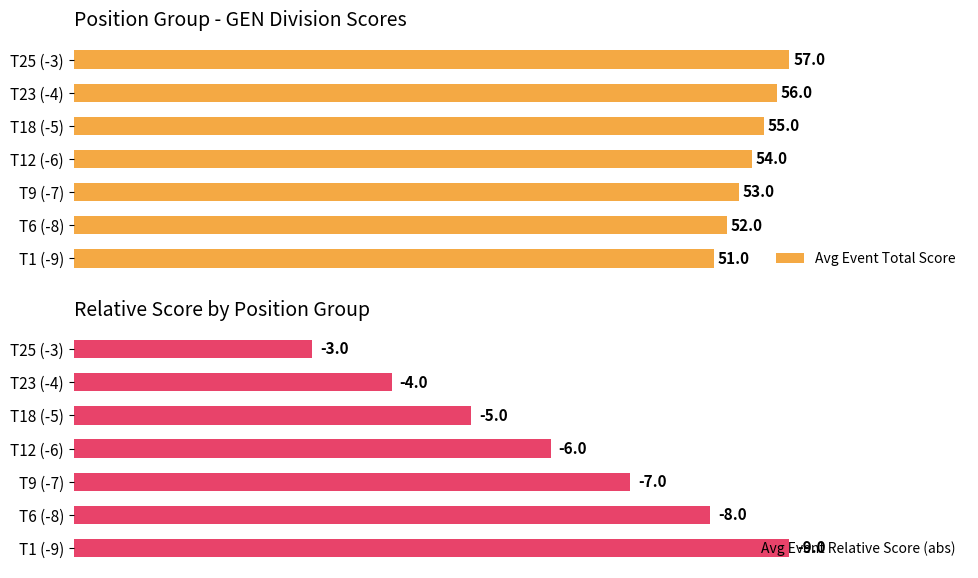

What is the greatest value displayed?

57